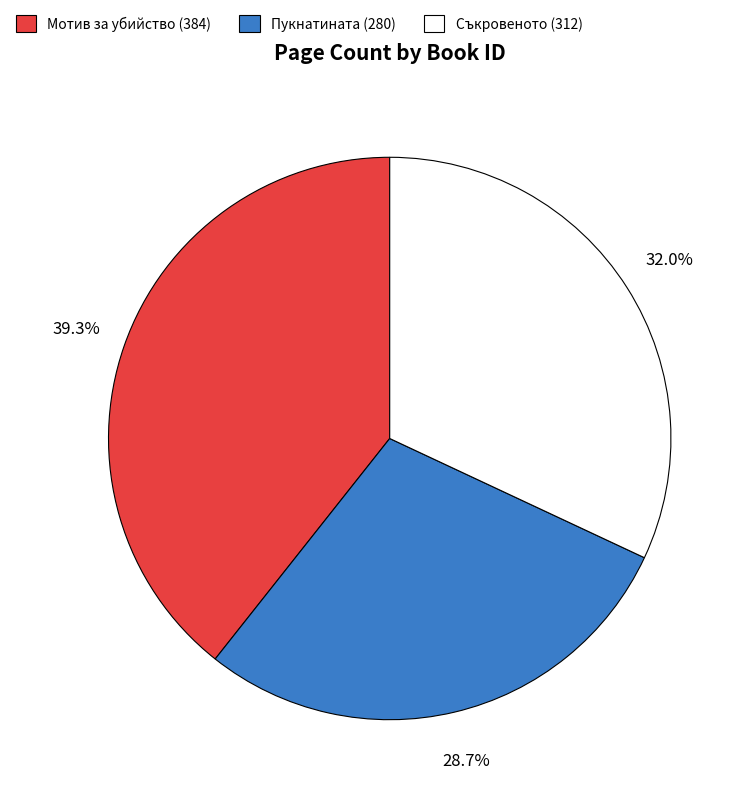

Which has a higher value, Съкровеното (312) or Мотив за убийство (384)?

Мотив за убийство (384)